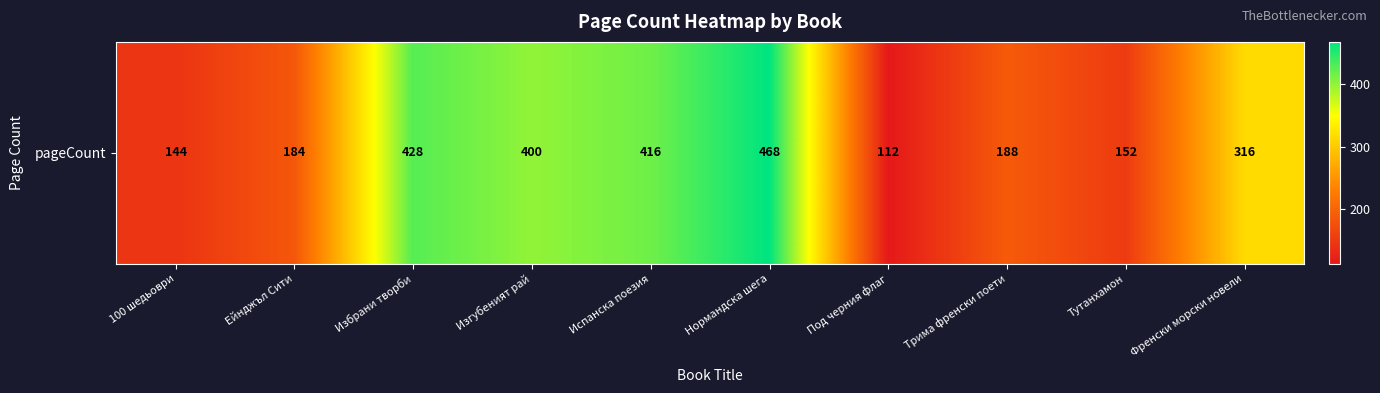

What is the sum of the values at Испанска поезия and Под черния флаг?

528